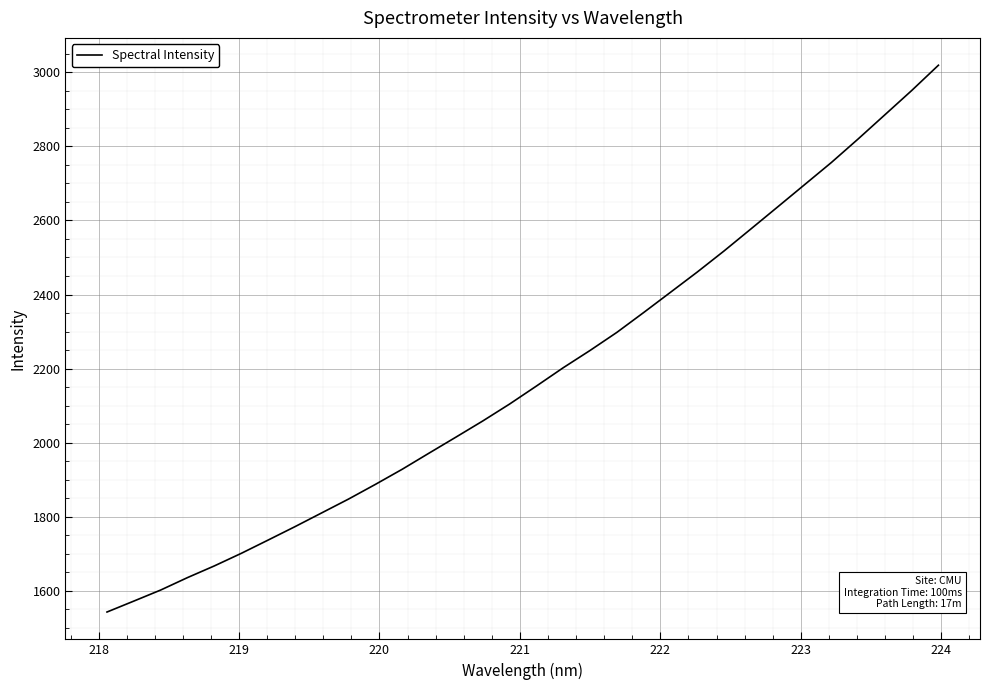

What is the difference between the maximum and minimum values?

1476.4